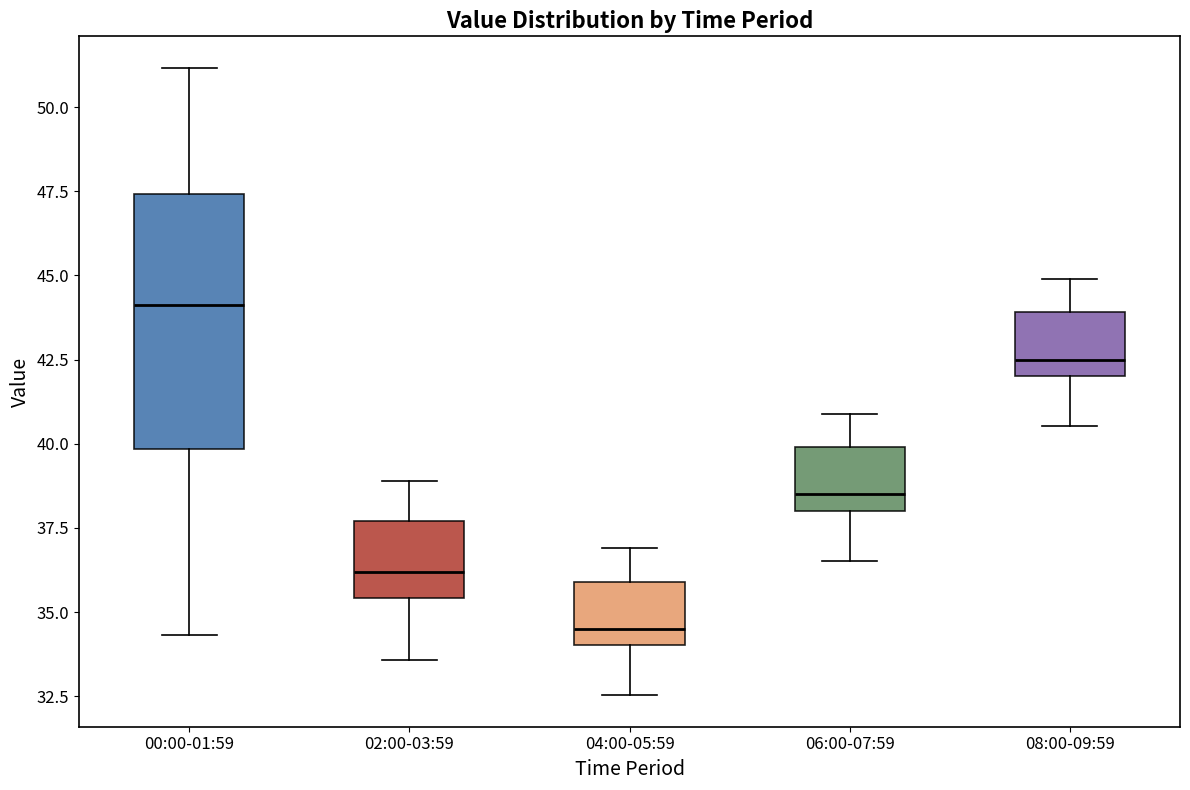

Reading left to right, transcribe this box plot: for each box, give where its median line is, the range the box spans, and where its two whiskers end, as read against the y-axis. The values are not printed on the chart, so give them approximately, as read against the axis.

00:00-01:59: median 44.0, box 40.0 to 47.5, whiskers 34.5 to 51.0
02:00-03:59: median 36.0, box 35.5 to 37.5, whiskers 33.5 to 39.0
04:00-05:59: median 34.5, box 34.0 to 36.0, whiskers 32.5 to 37.0
06:00-07:59: median 38.5, box 38.0 to 40.0, whiskers 36.5 to 41.0
08:00-09:59: median 42.5, box 42.0 to 44.0, whiskers 40.5 to 45.0